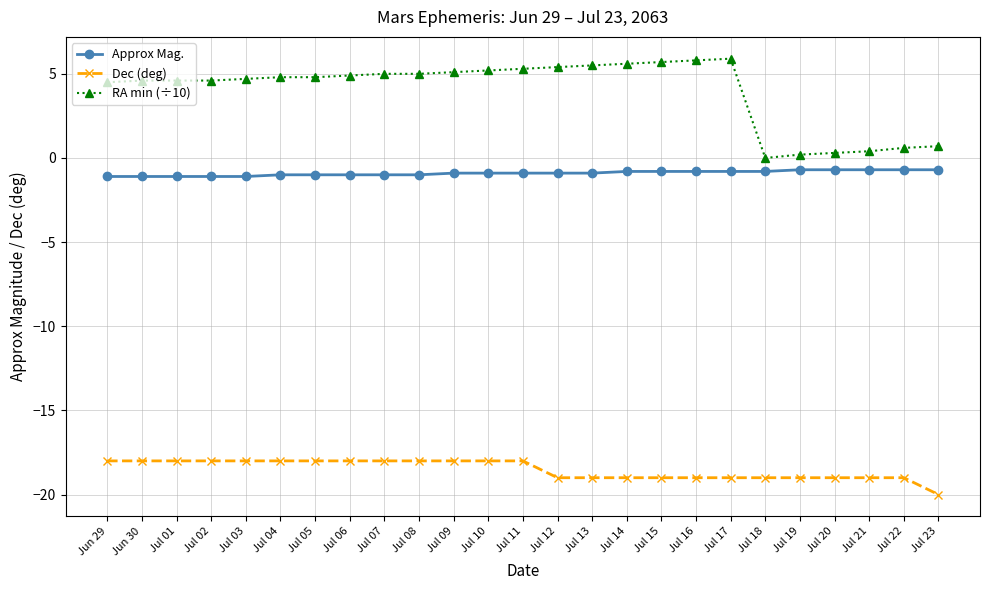

What is the spread (max minus min) of values at Jul 04?

22.8